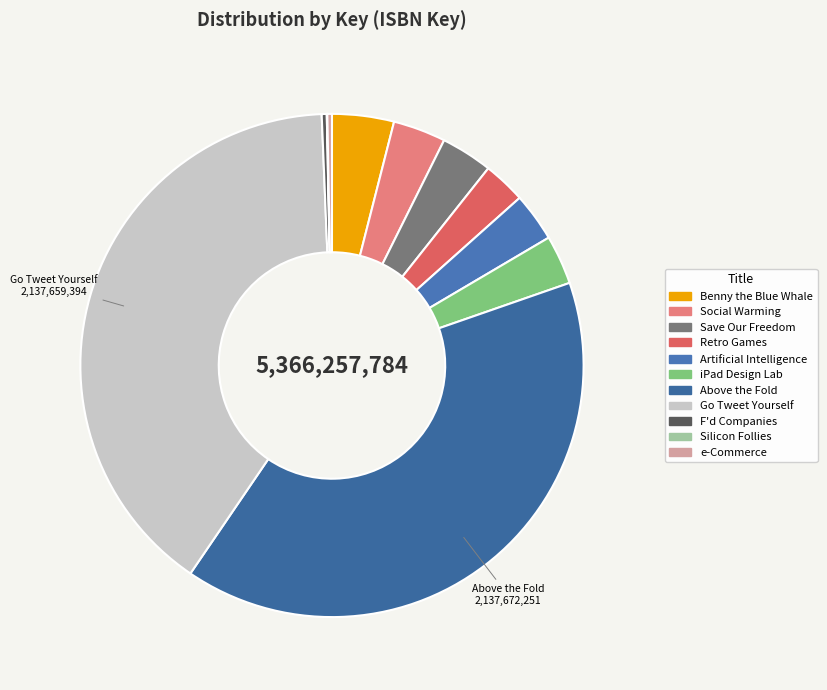

What is the total percentage of Retro Games and Go Tweet Yourself?

42.6%